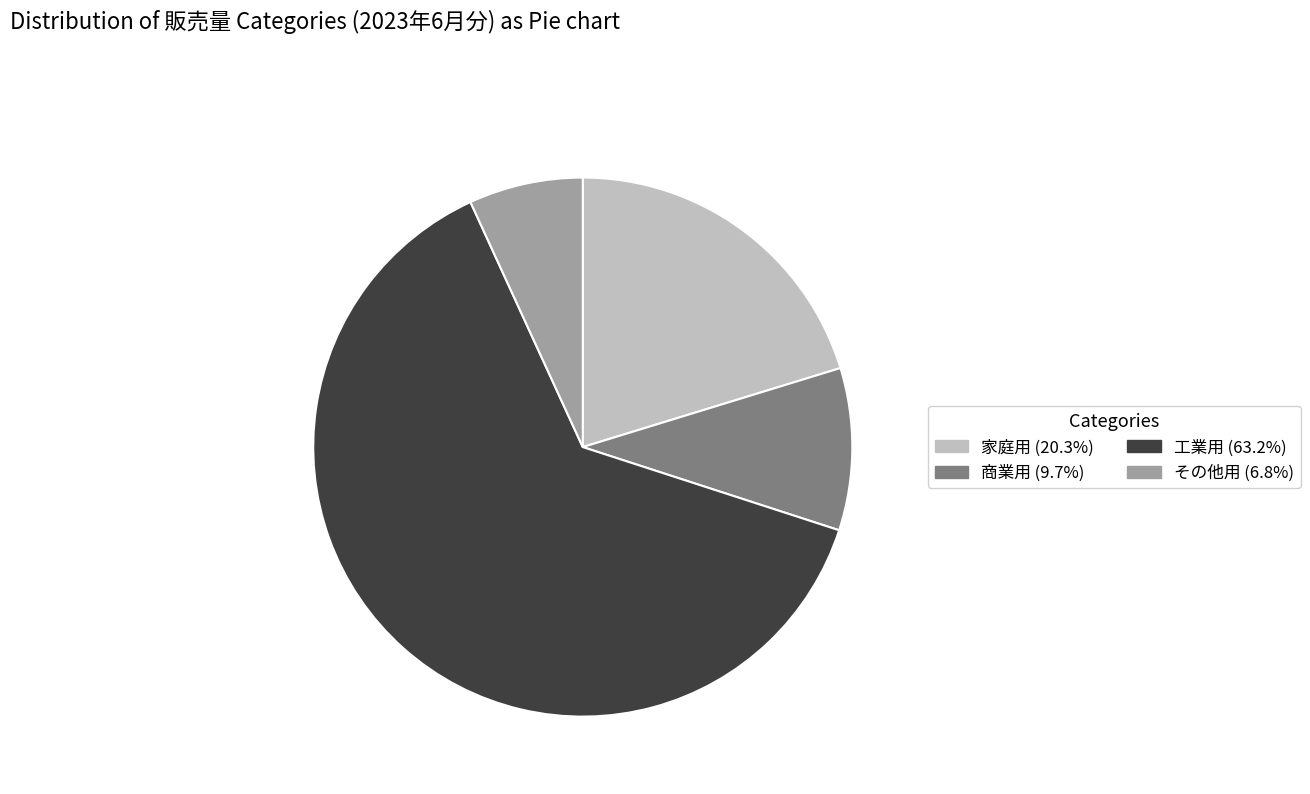

Does 工業用 (63.2%) account for over 50% of the chart?

Yes